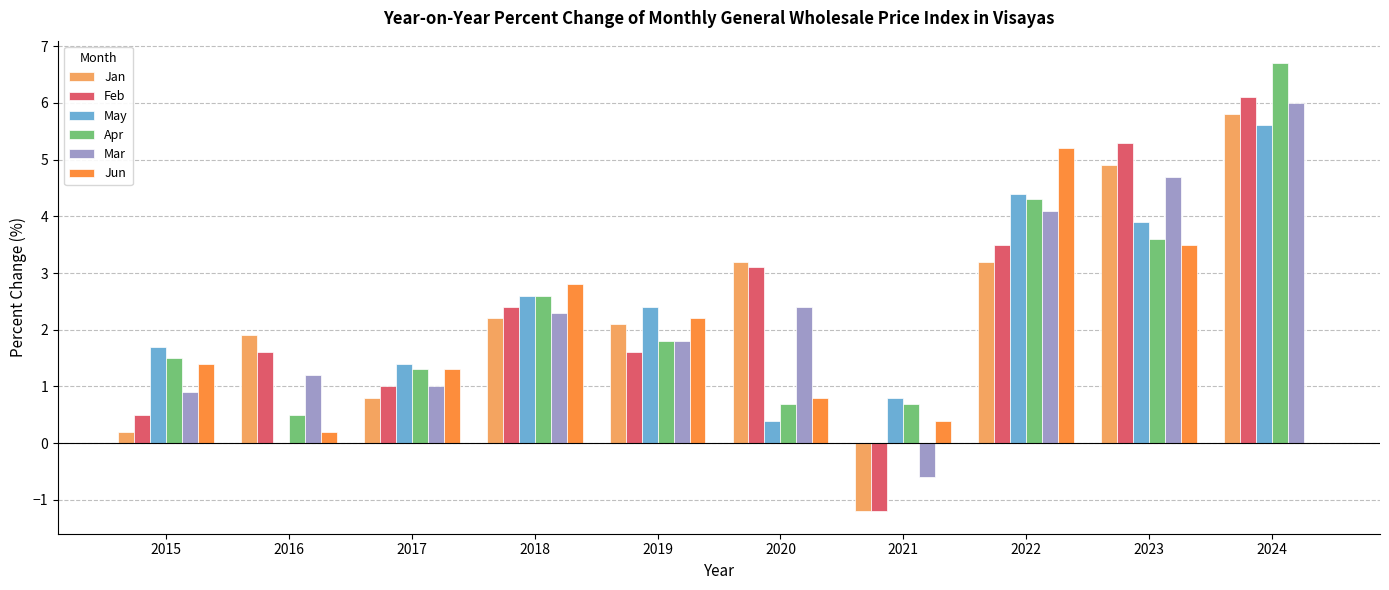

Read the Mar value at 2024.

6.0